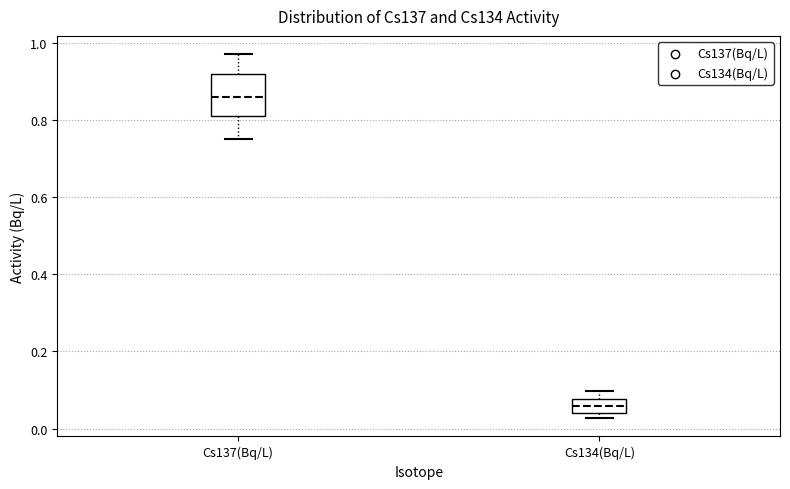

Reading left to right, read every box against the y-axis: the position of its median line, the range the box covers, and the ends of its whiskers. The values are not printed on the chart, so give them approximately, as read against the axis.

Cs137(Bq/L): median 0.86, box 0.82 to 0.92, whiskers 0.76 to 0.98
Cs134(Bq/L): median 0.06, box 0.04 to 0.08, whiskers 0.02 to 0.10